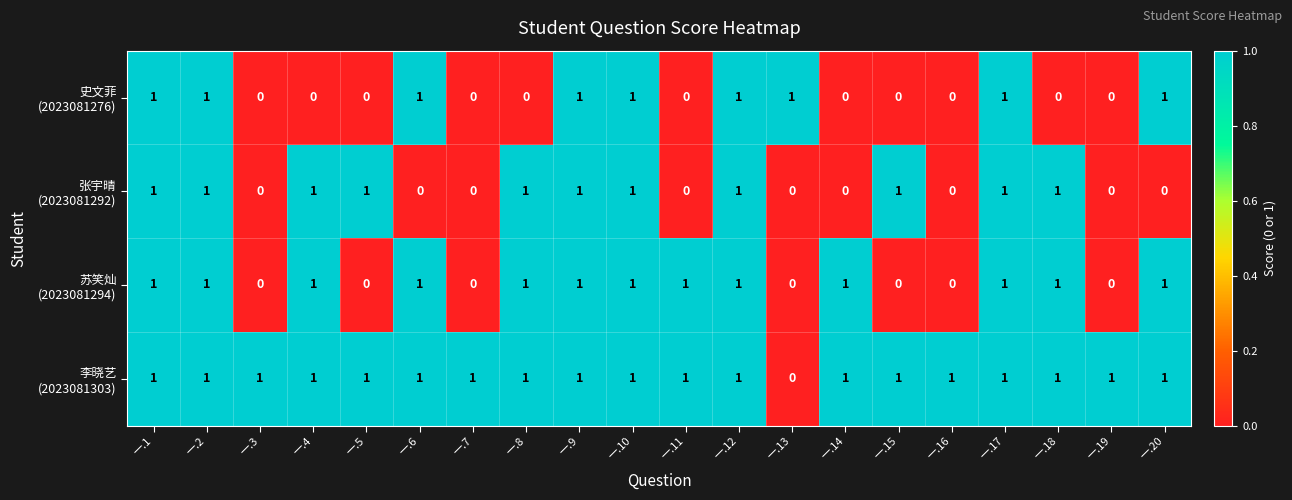

Count the number of categories in the chart.

20